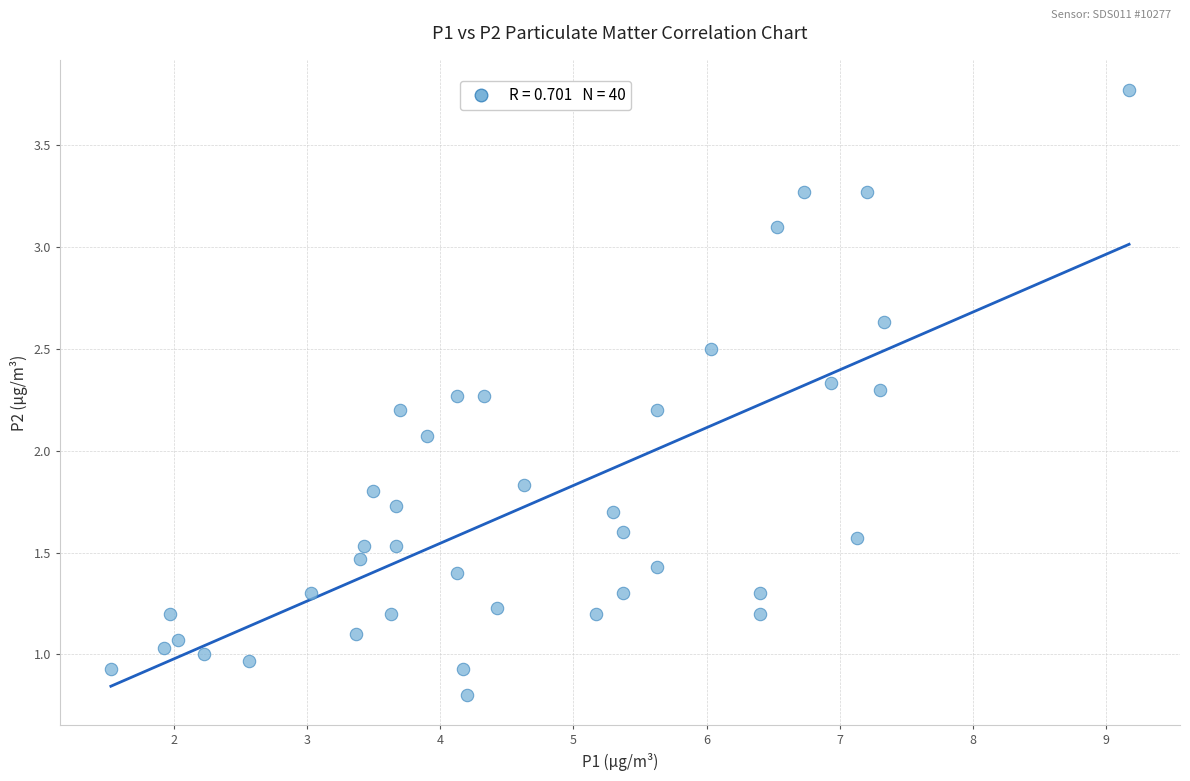

What is the range of Y values (max minus min)?

3.0